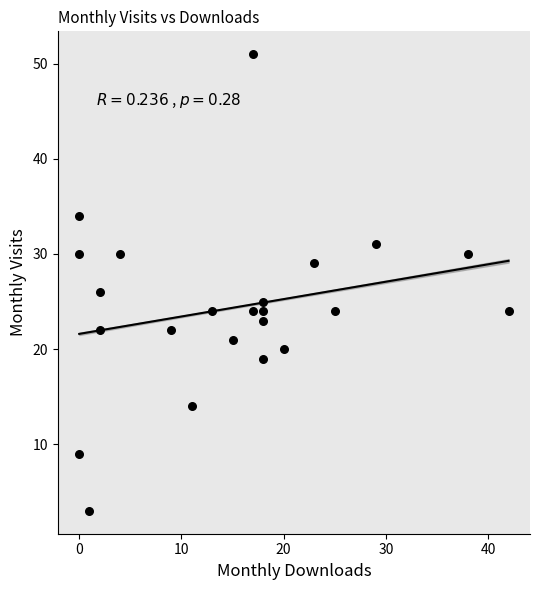

What Y value in the scatter plot is closest to 27?

26